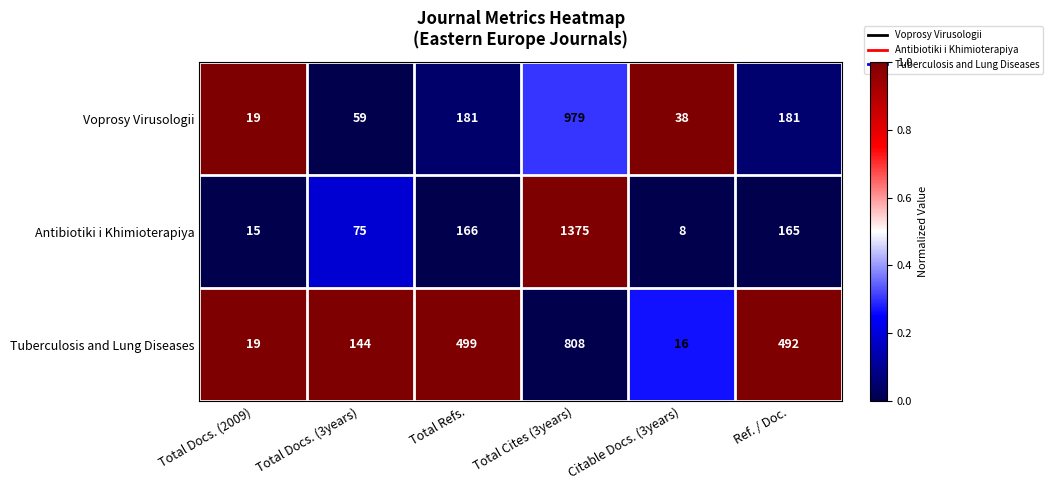

What is the greatest value displayed?

1375